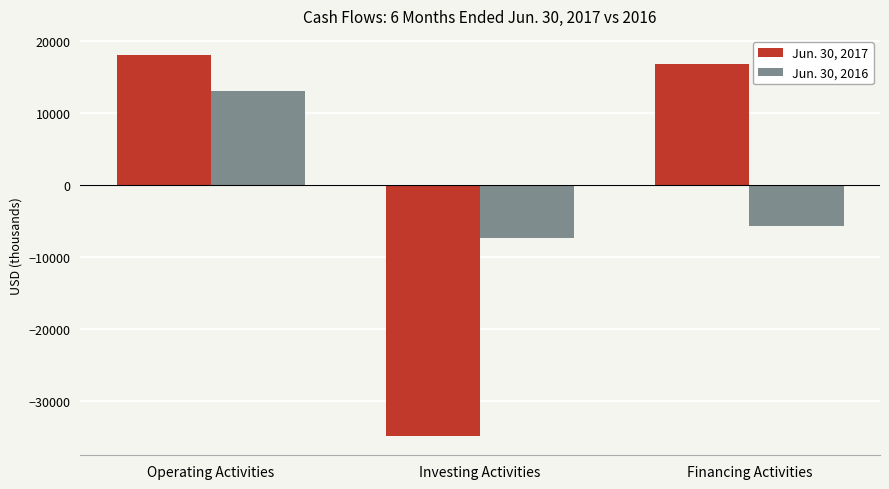

At which label is Jun. 30, 2016 closest to 2847?

Financing Activities